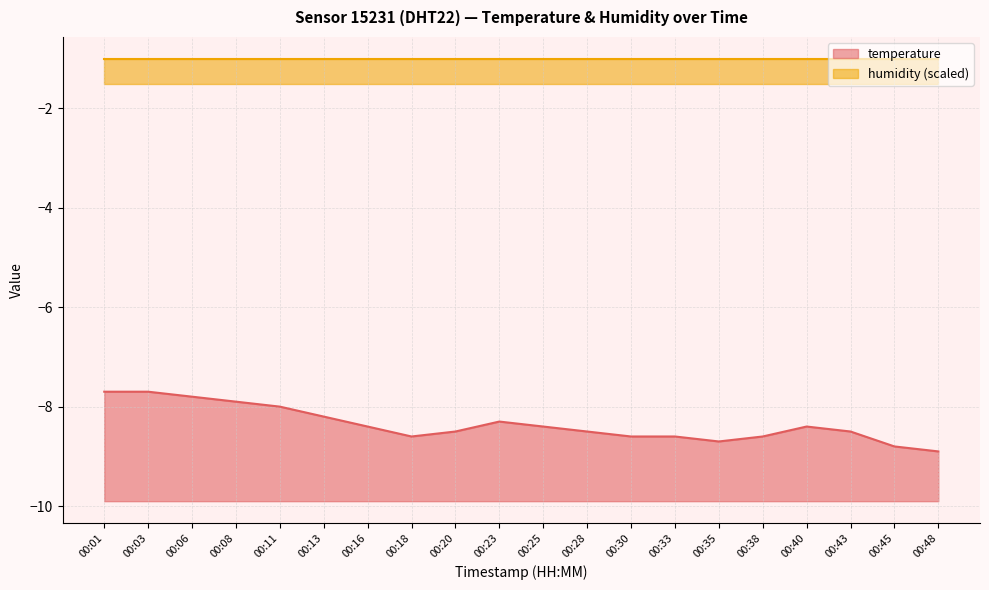

Which label corresponds to the largest value in the chart?

00:01